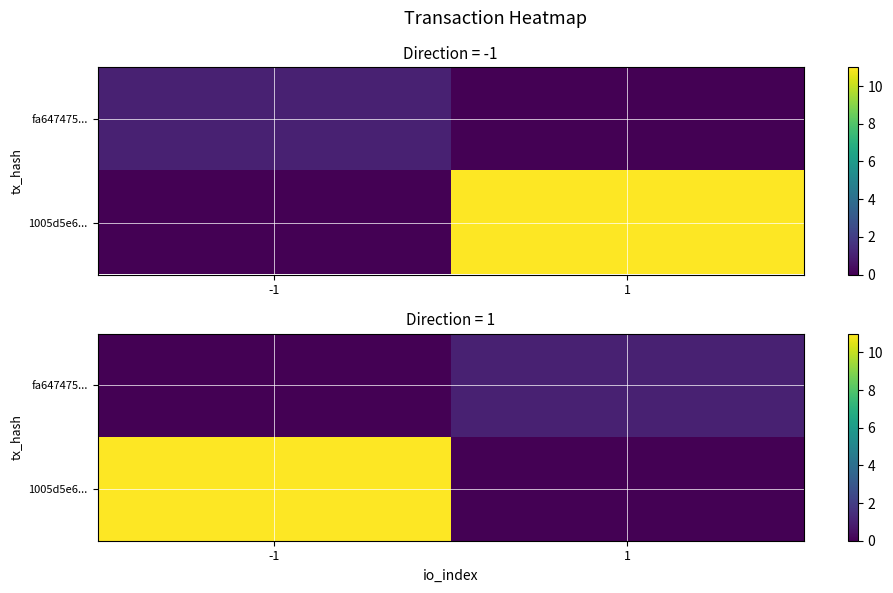

What is the difference between the maximum and minimum values in the 1005d5e6... series?

11